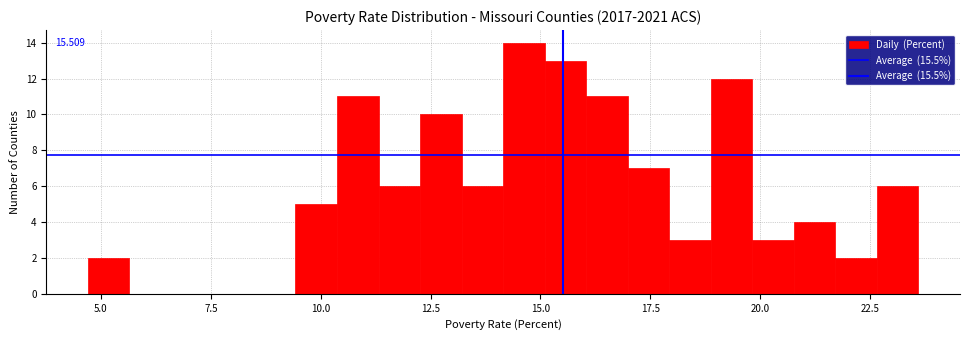

Around what value on the x-axis is the tallest bar? Give the approximate position of its centre, as read against the axis.

14.5